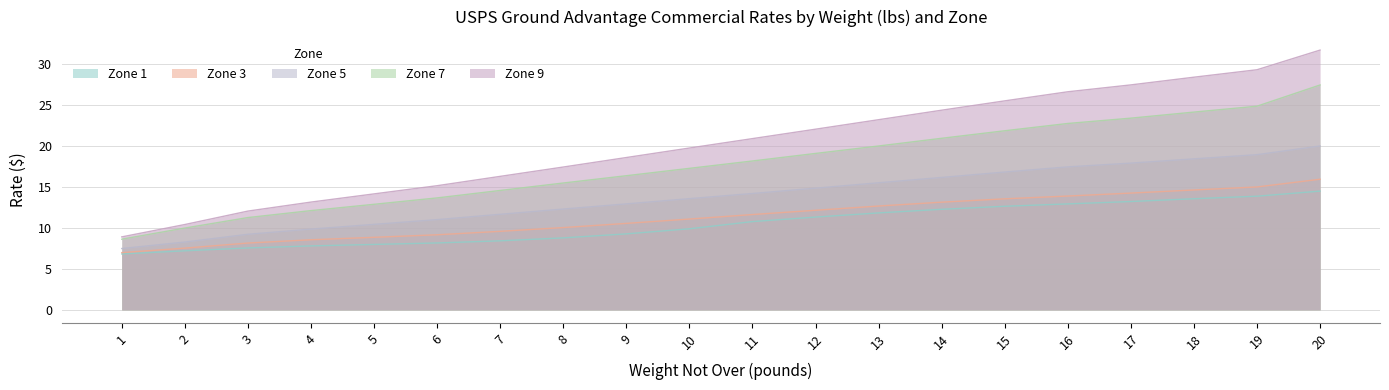

True or false: Zone 7 has a value of 27.3 at 12.

False